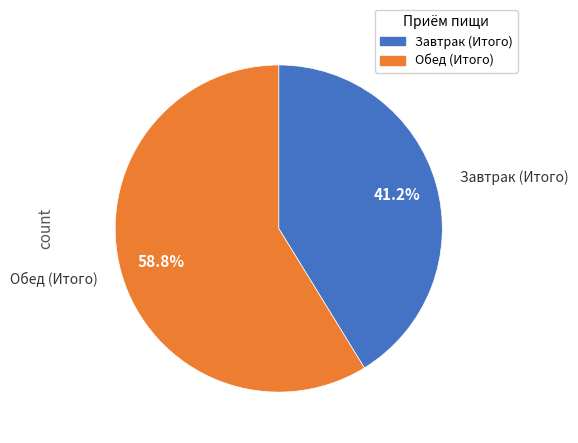

Rank the categories by value from highest to lowest.

Обед (Итого), Завтрак (Итого)